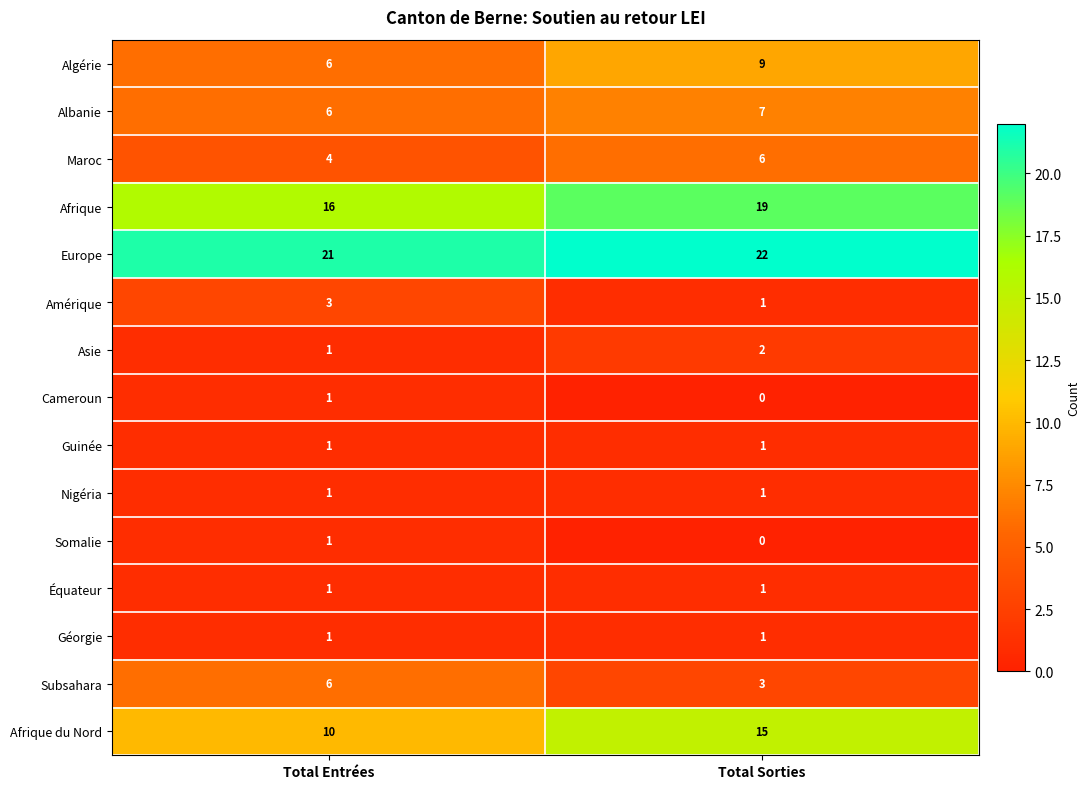

True or false: Amérique has a value of 1 at Total Sorties.

True